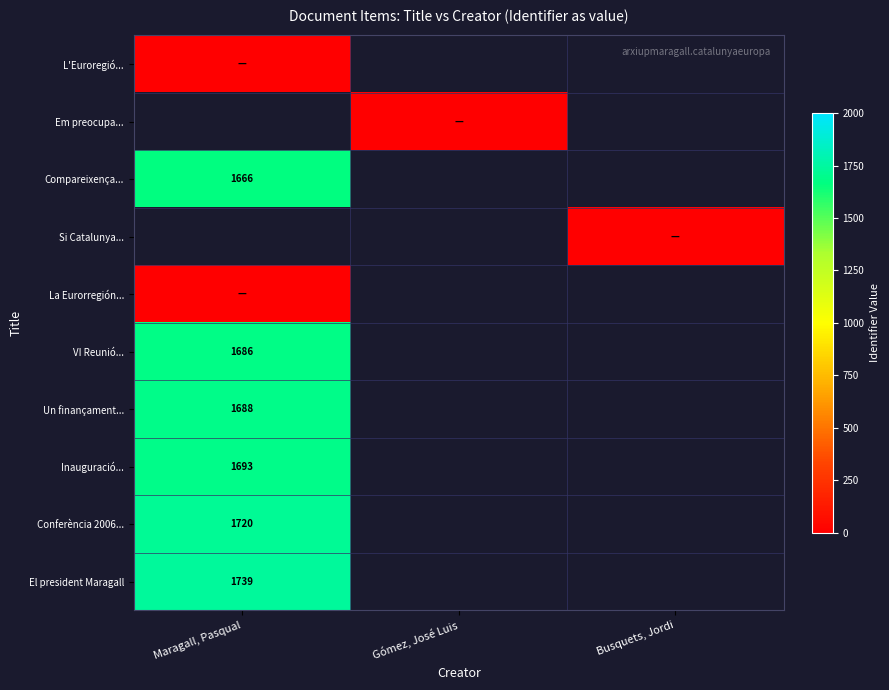

The Compareixença... series shows 481 at Maragall, Pasqual. True or false?

False